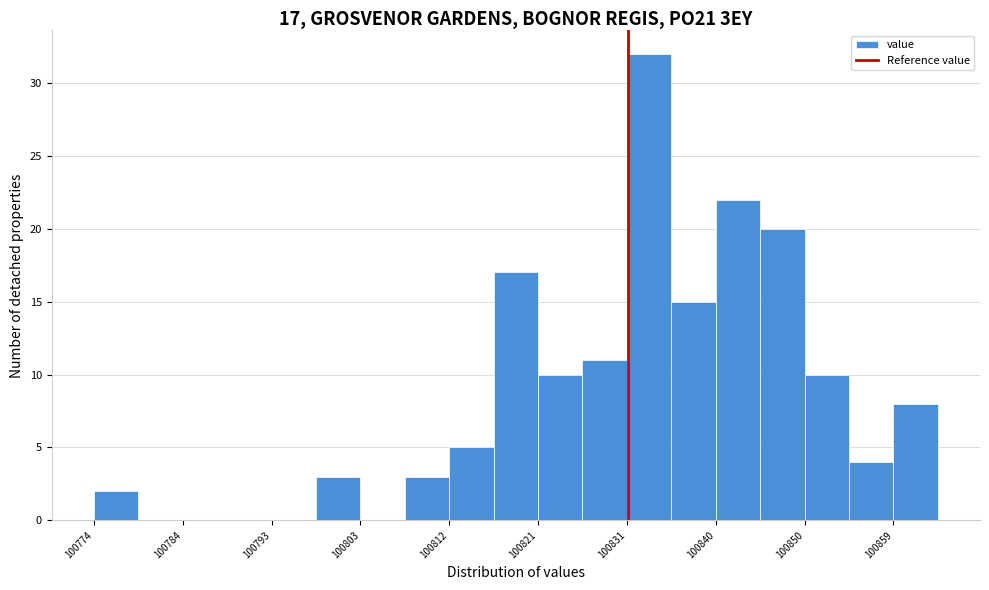

Over which range of the x-axis is the bar tallest?

100831 to 100836